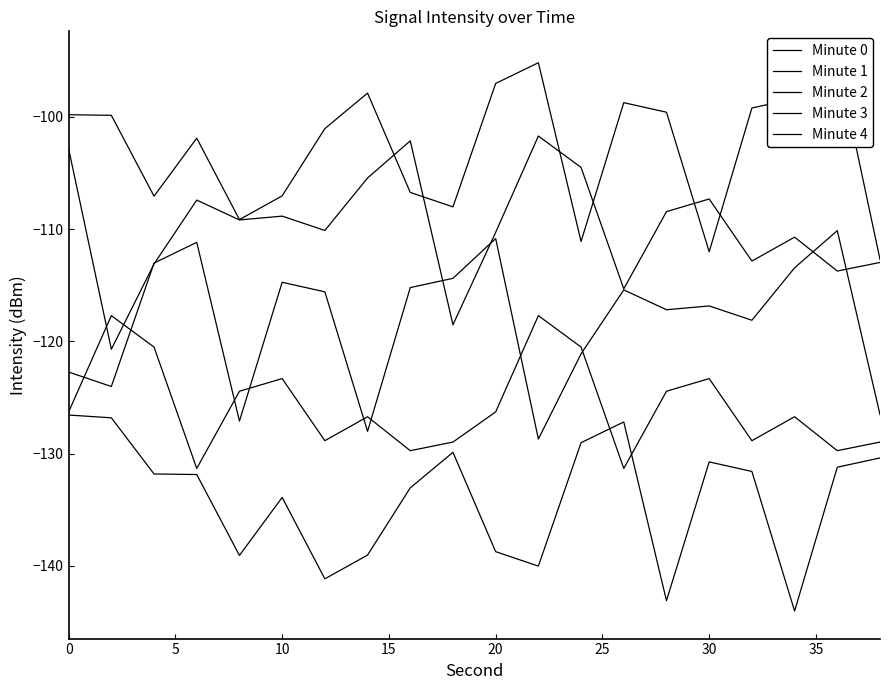

At how many categories does at least one series exceed -113?

20